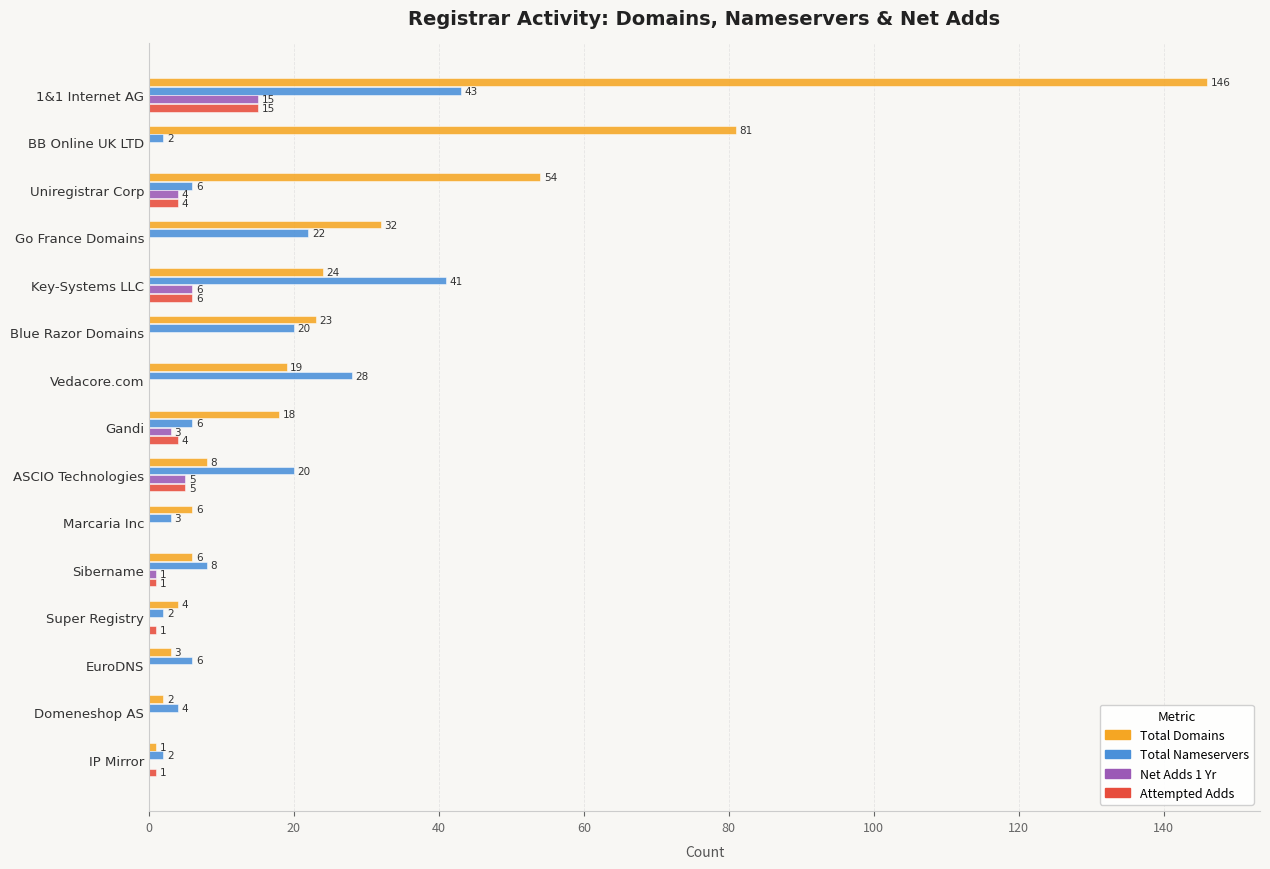

What is the maximum value shown in the chart?

146